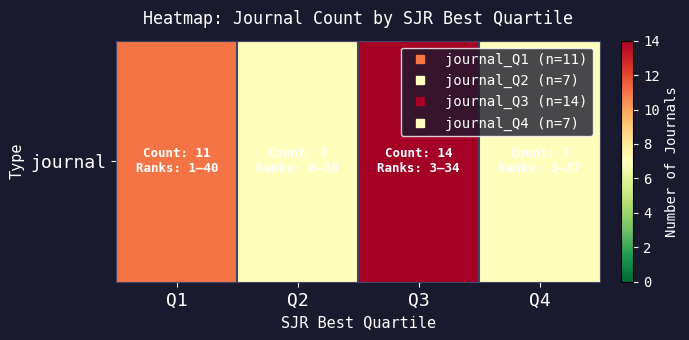

Approximately how many times larger is the value at Q1 compared to Q3?

0.8